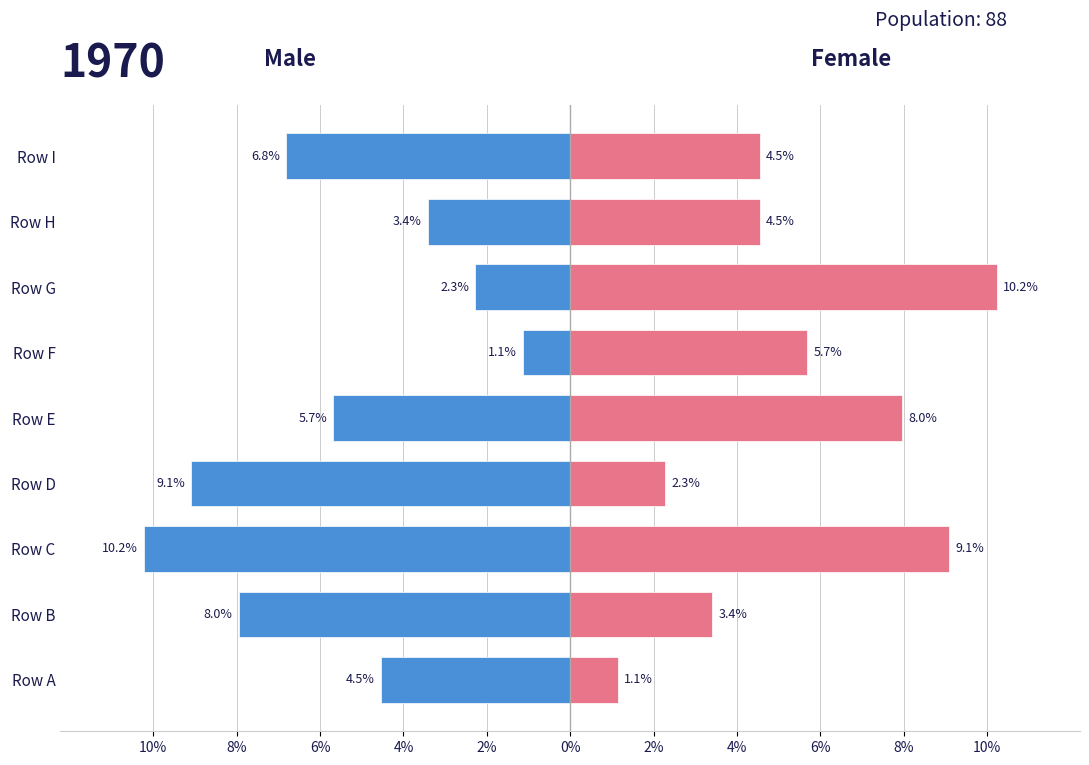

What is the value of the Male bar at the 1st from the left?

-4.5